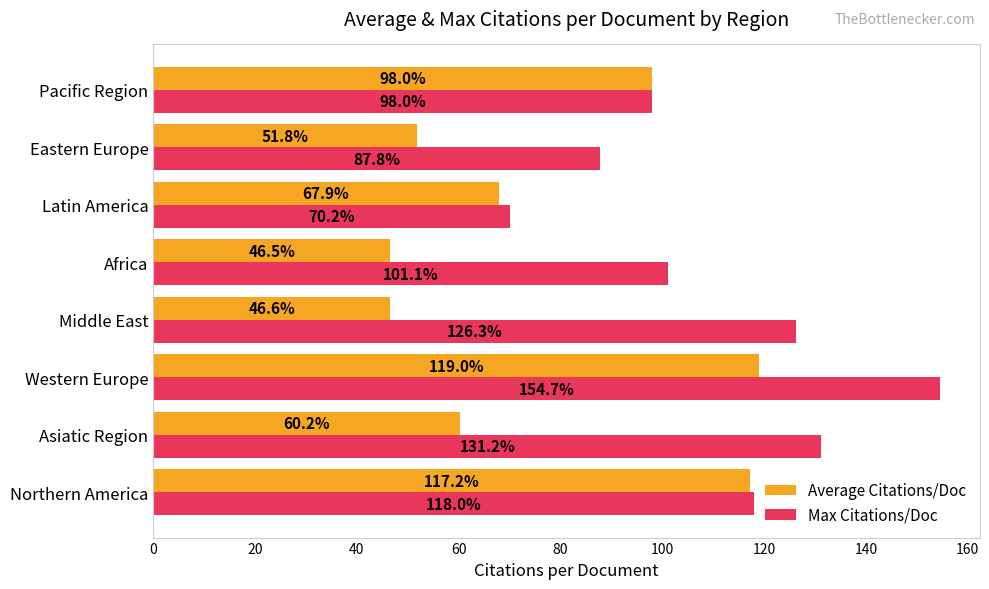

List the labels in order of Average Citations/Doc value, largest first.

Western Europe, Northern America, Pacific Region, Latin America, Asiatic Region, Eastern Europe, Middle East, Africa